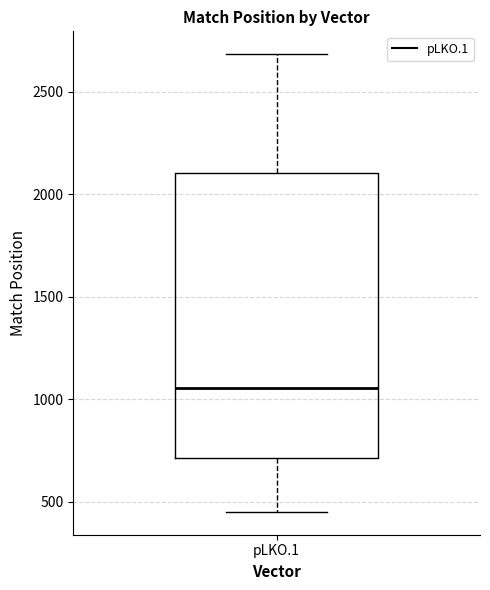

Where is the upper edge of the box for pLKO.1 on the y-axis? The values are not printed on the chart, so give them approximately, as read against the axis.

2100